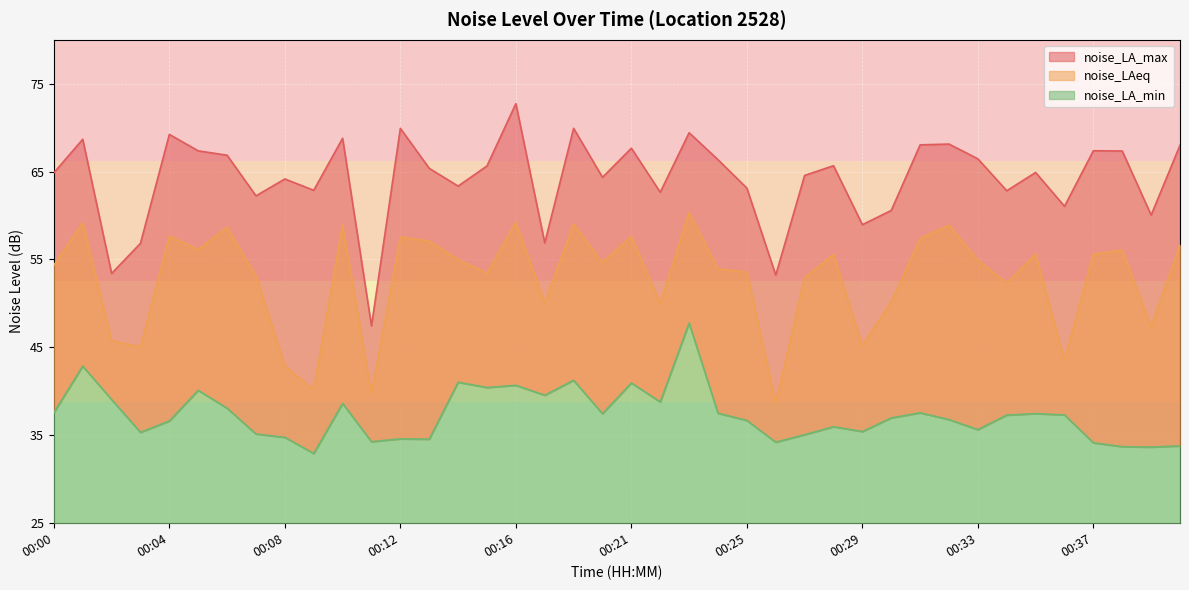

At which category does the chart reach its peak across all series?

00:16